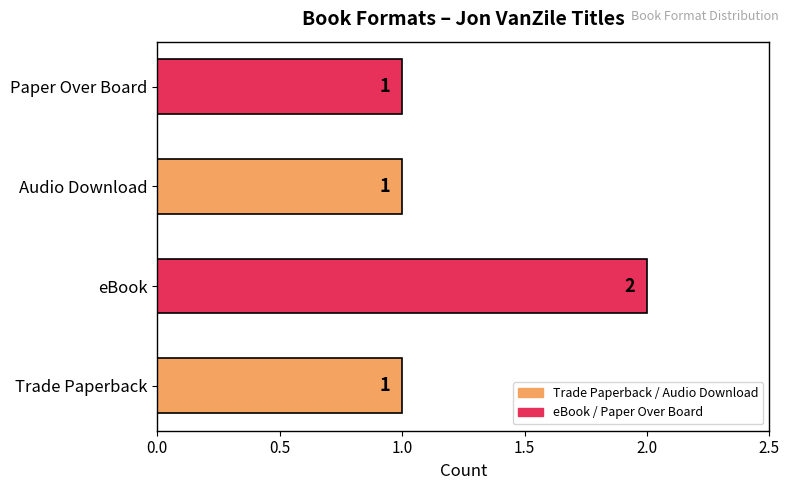

What is the ratio of the value at Trade Paperback to the value at eBook?

0.5